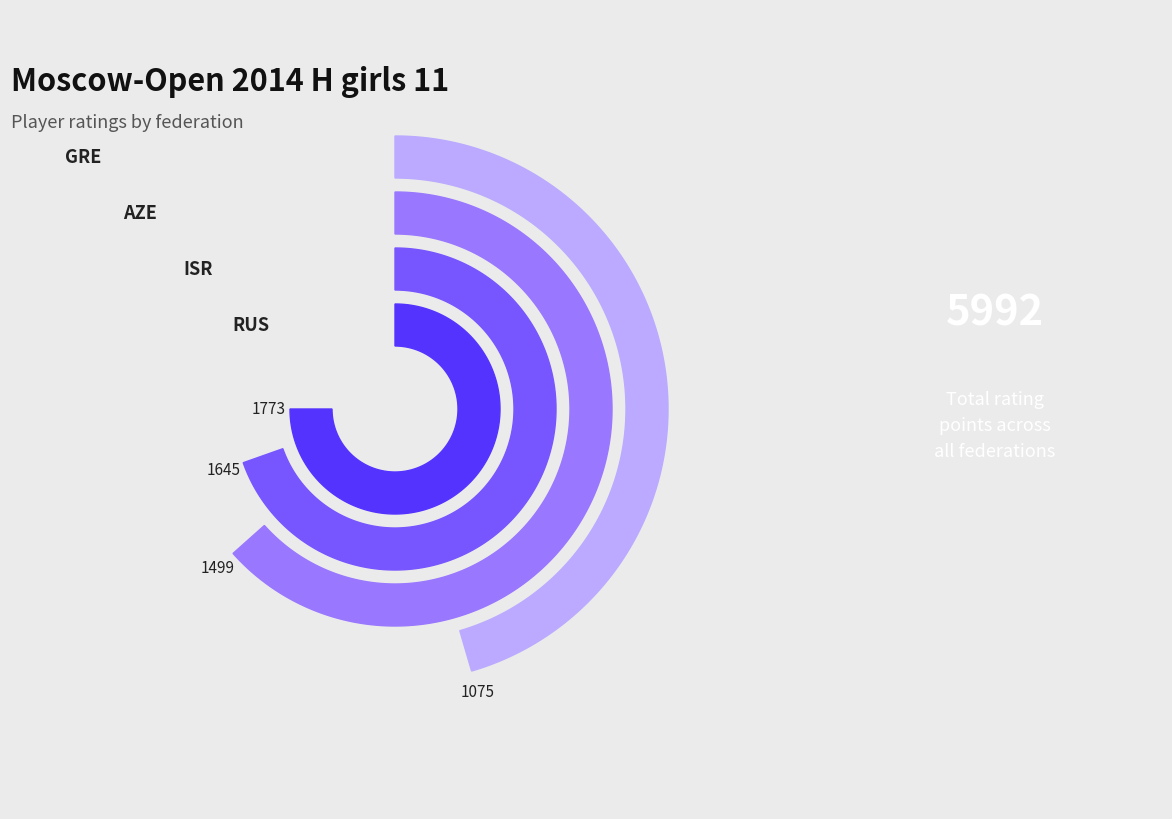

Combined, do GRE and AZE account for over 50%?

No